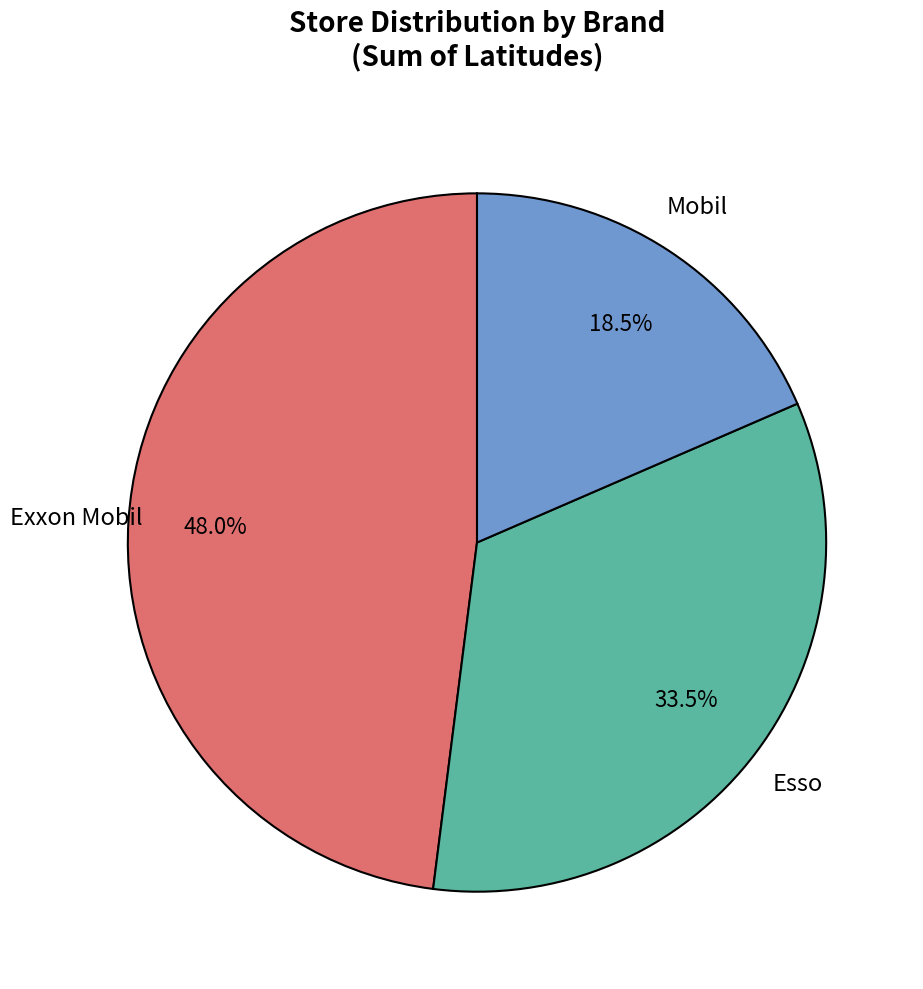

How many segments does this pie chart have?

3